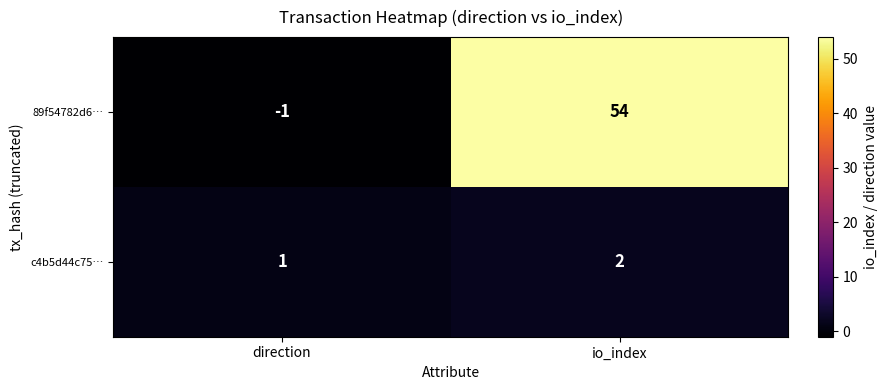

What is the difference between the maximum and minimum values in the 89f54782d6… series?

55